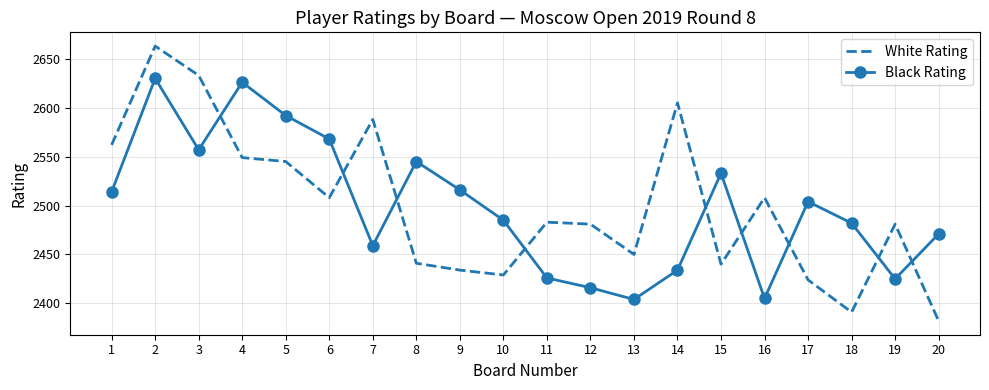

List the series in order of their peak value, highest first.

White Rating, Black Rating